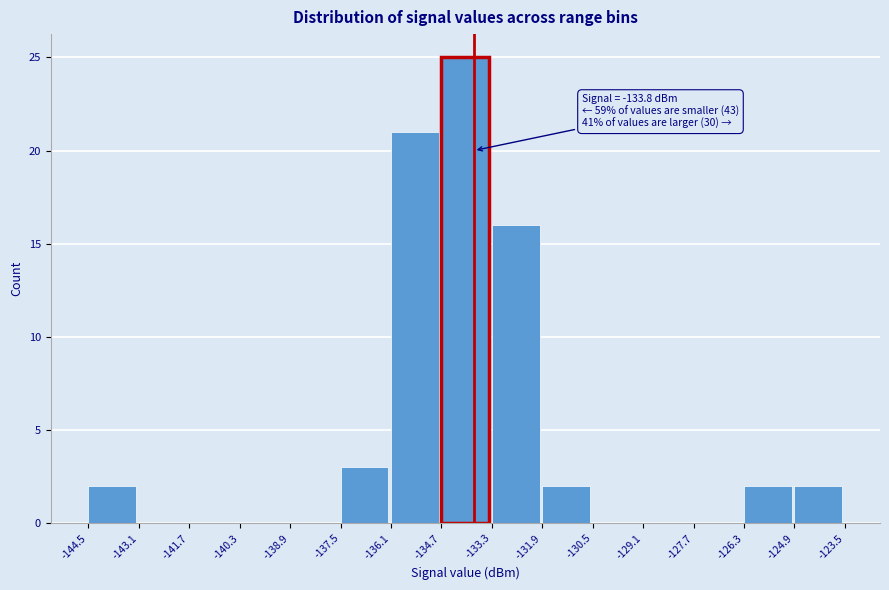

Over which range of the x-axis is the bar tallest?

-134.7 to -133.3